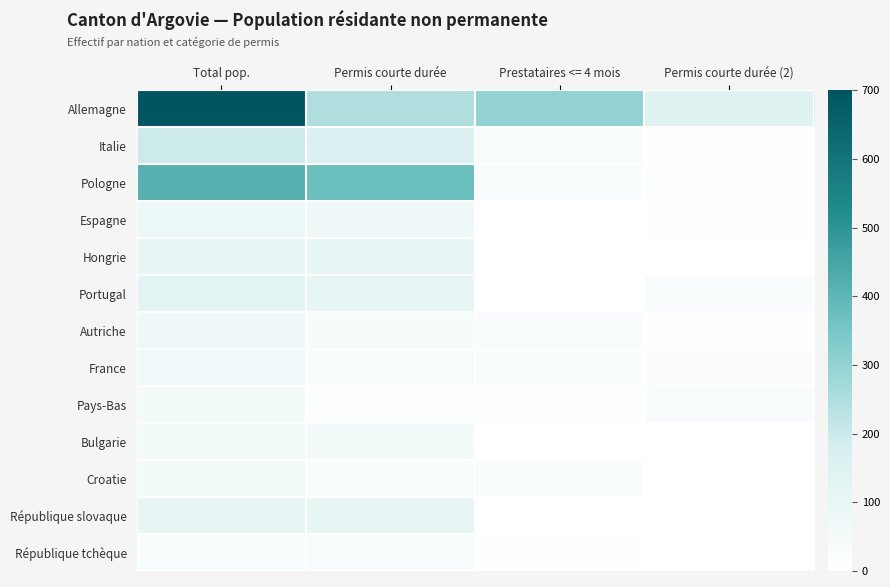

At which category does the chart reach its peak across all series?

Total pop.